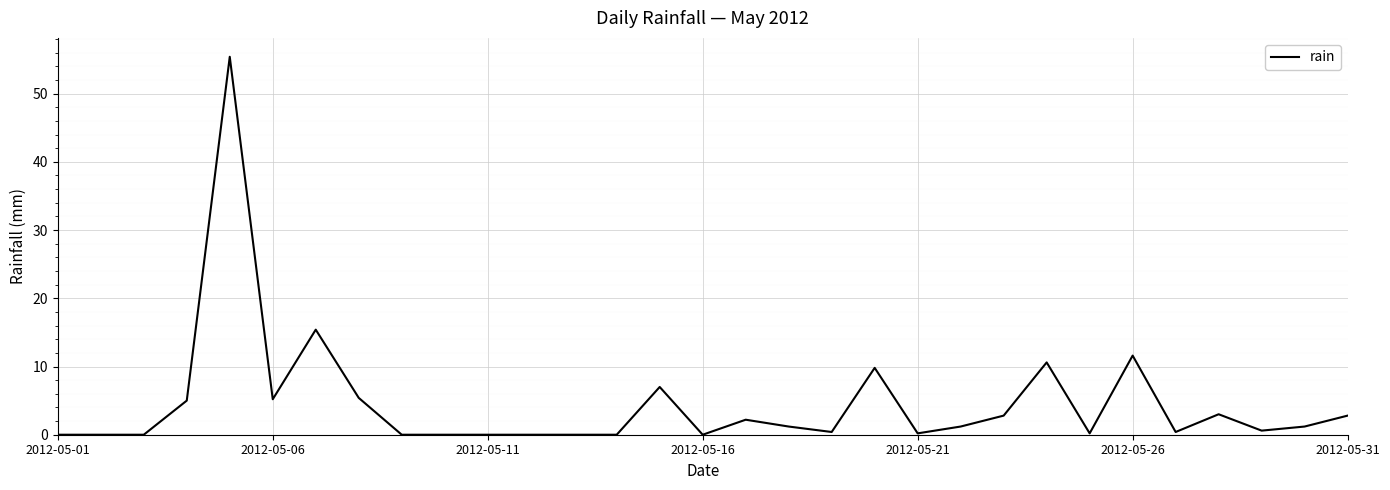

What is the greatest value displayed?

55.4